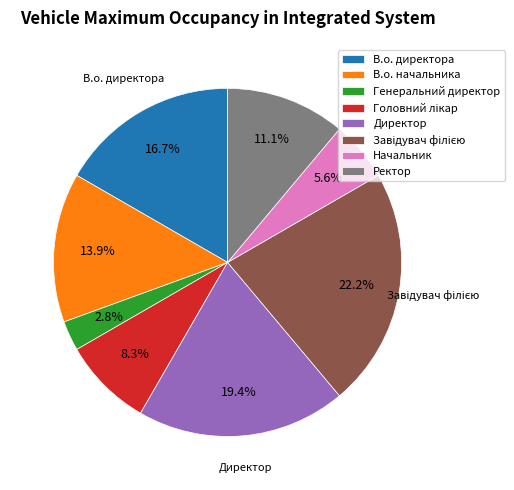

To the nearest percent, what is the combined percentage of Генеральний директор and Ректор?

14%